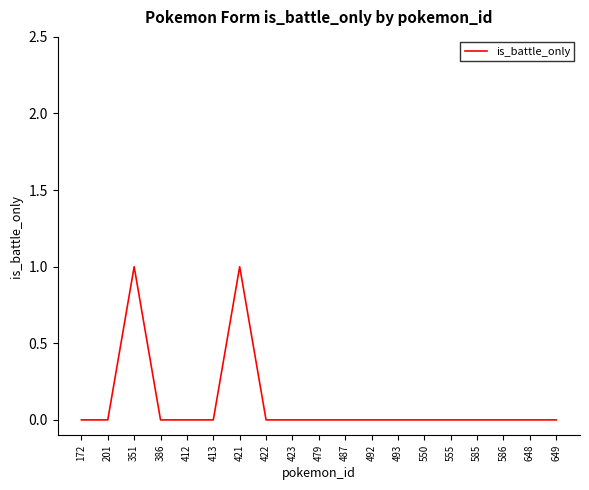

The chart shows a value of 1 at 421. True or false?

True